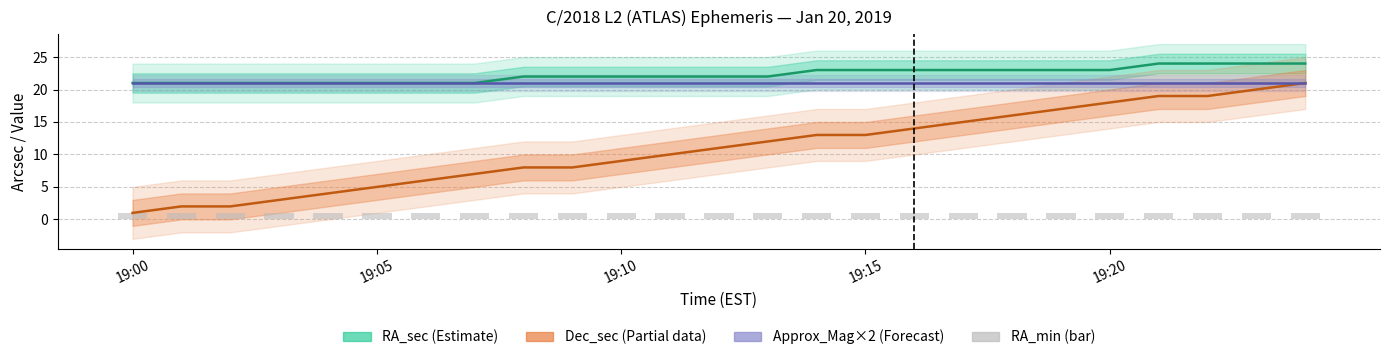

Which category has the lowest value in the Dec_sec (Partial) series?

19:00